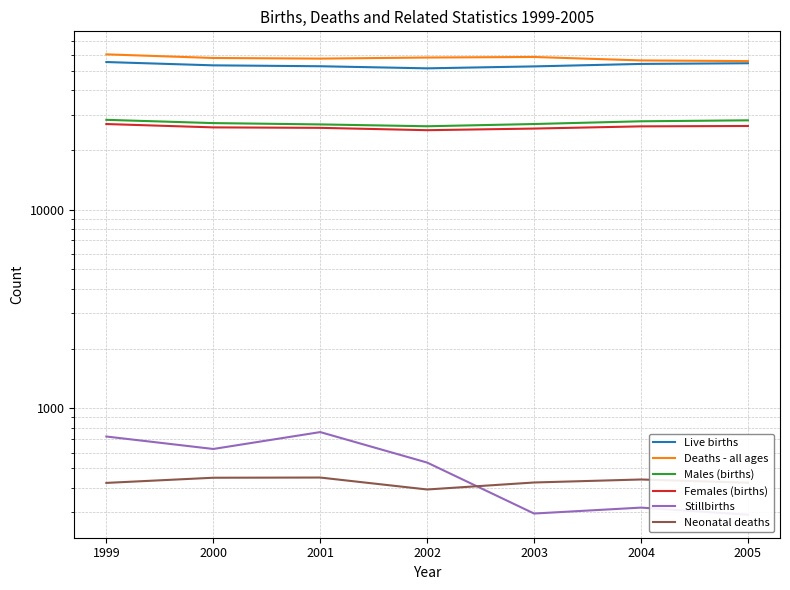

The Males (births) series shows 27196 at 2000. True or false?

True